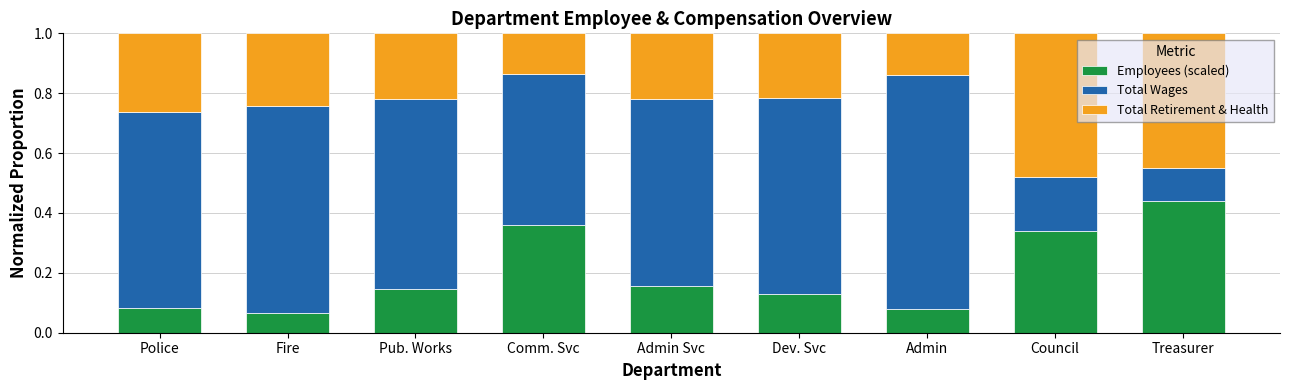

What is the sum of all Employees (scaled) values?

1.8